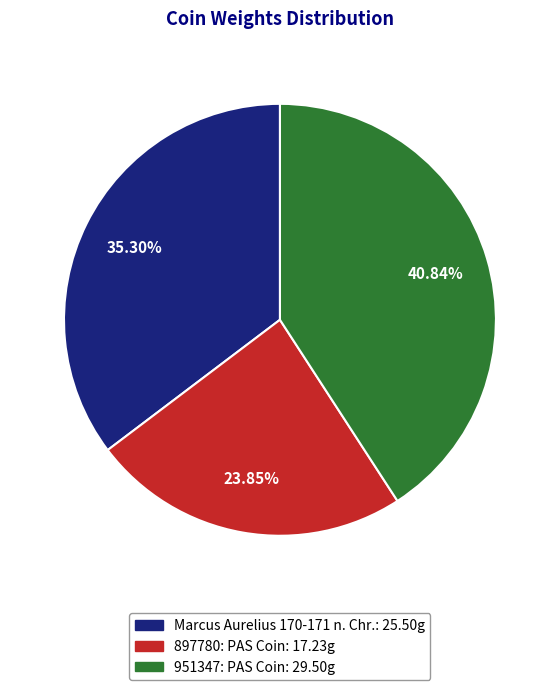

Approximately how many times larger is the value at 951347: PAS Coin compared to 897780: PAS Coin?

1.7